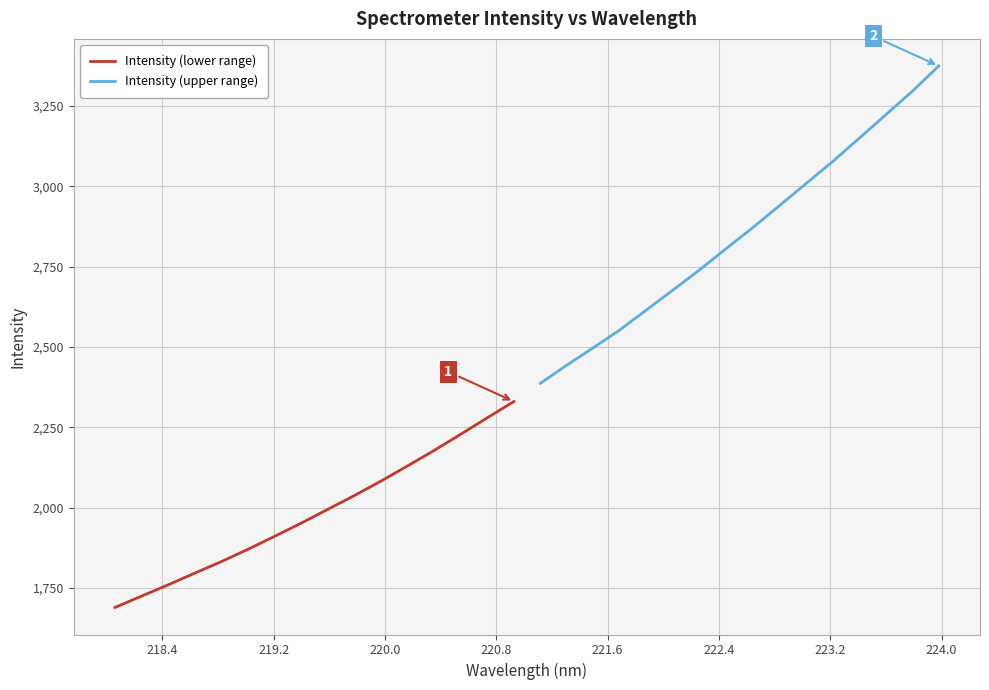

What is the maximum value for Intensity (upper range)?

3374.7